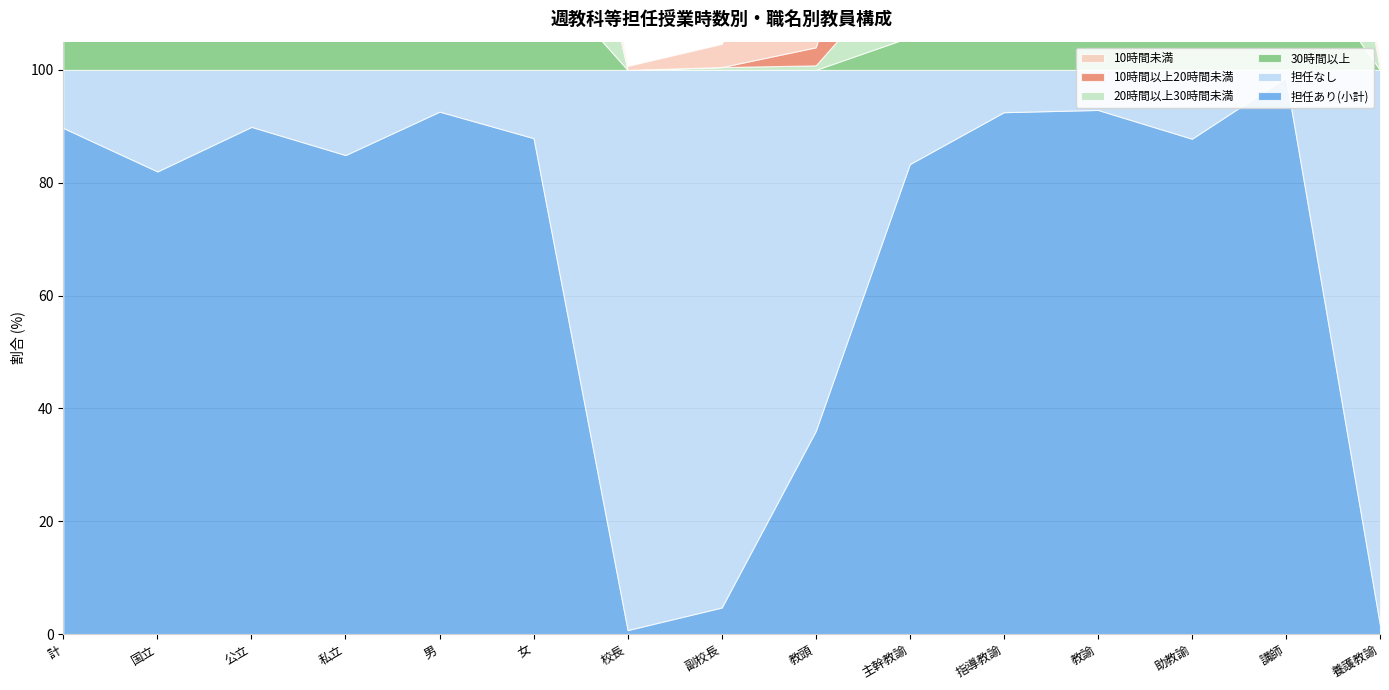

True or false: 20時間以上30時間未満 and 担任あり(小計) intersect in this chart.

False